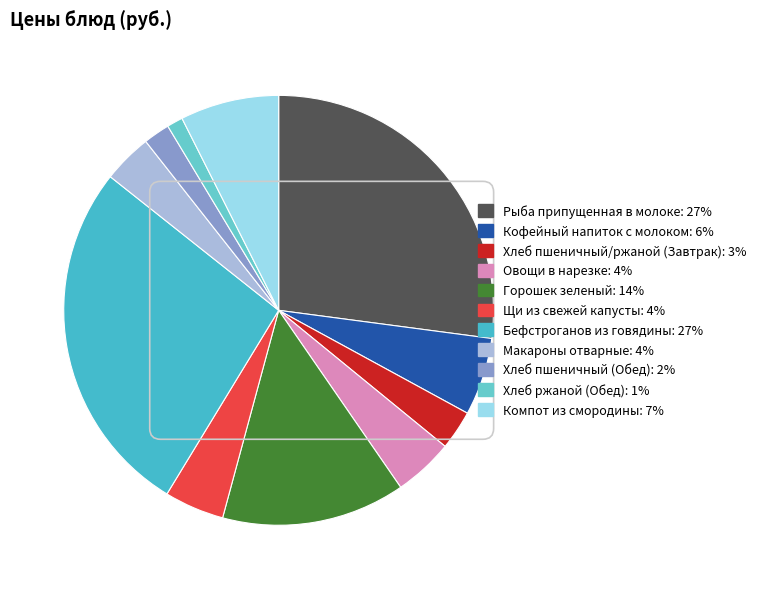

Does Макароны отварные represent more than half of the total?

No